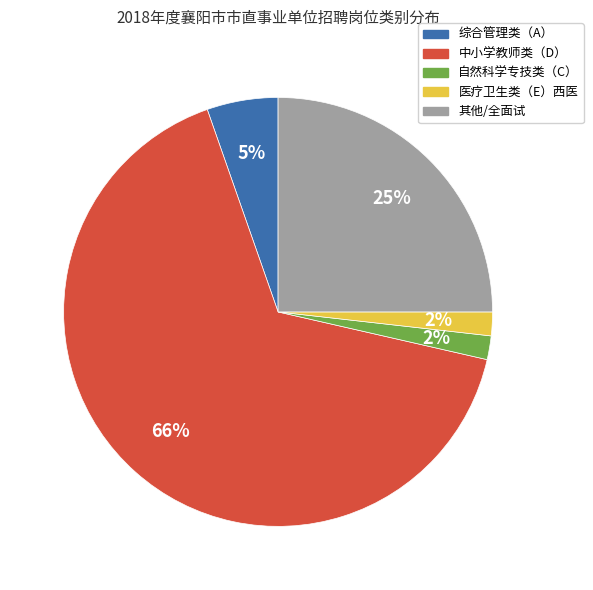

To the nearest percent, what is the difference between the largest and smallest slice percentages?

64%